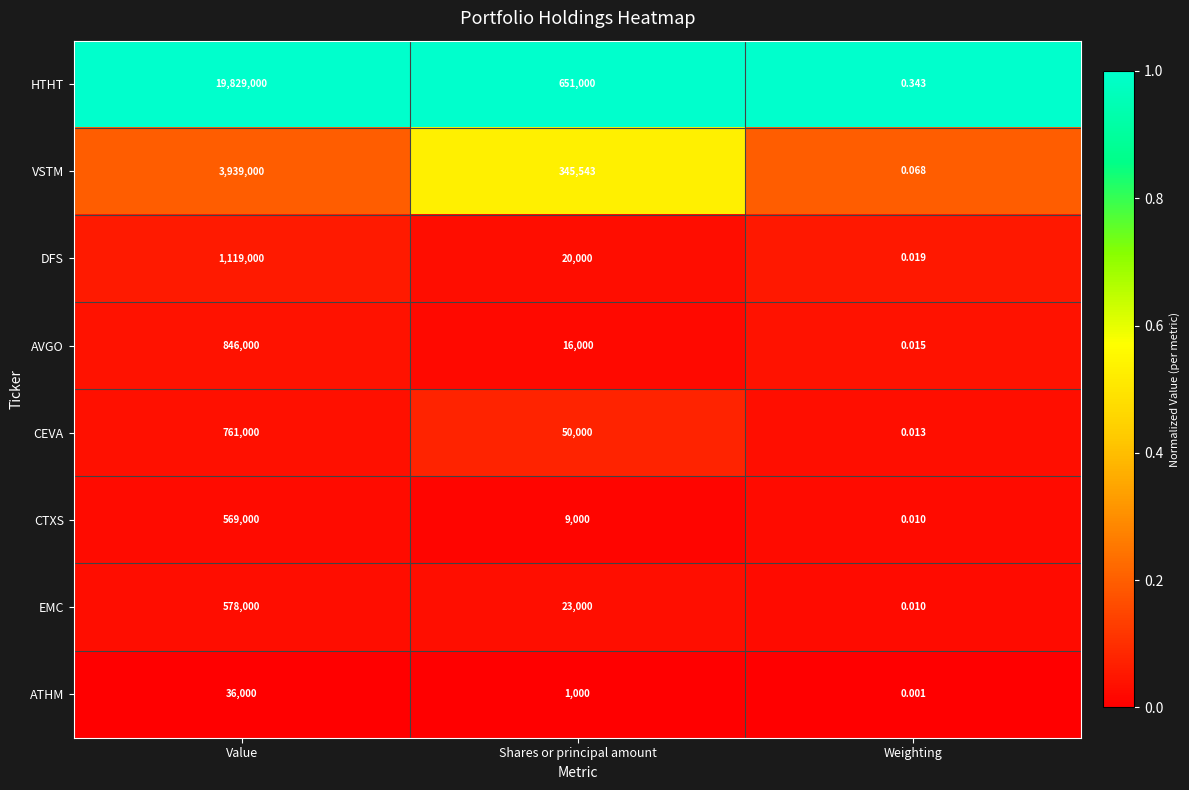

Where is ATHM nearest to the value 18000?

Shares or principal amount